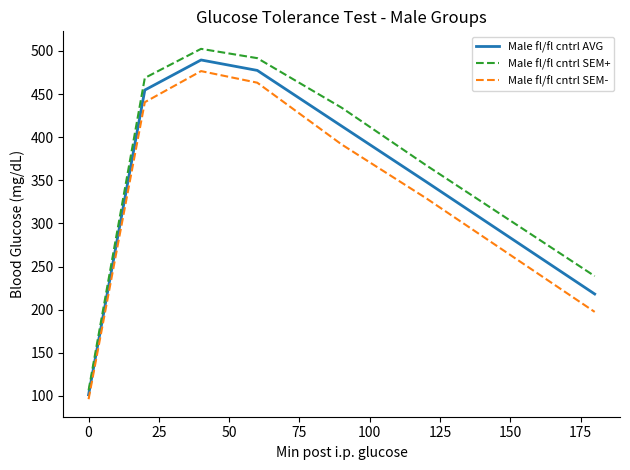

True or false: Male fl/fl cntrl SEM+ and Male fl/fl cntrl AVG intersect in this chart.

False